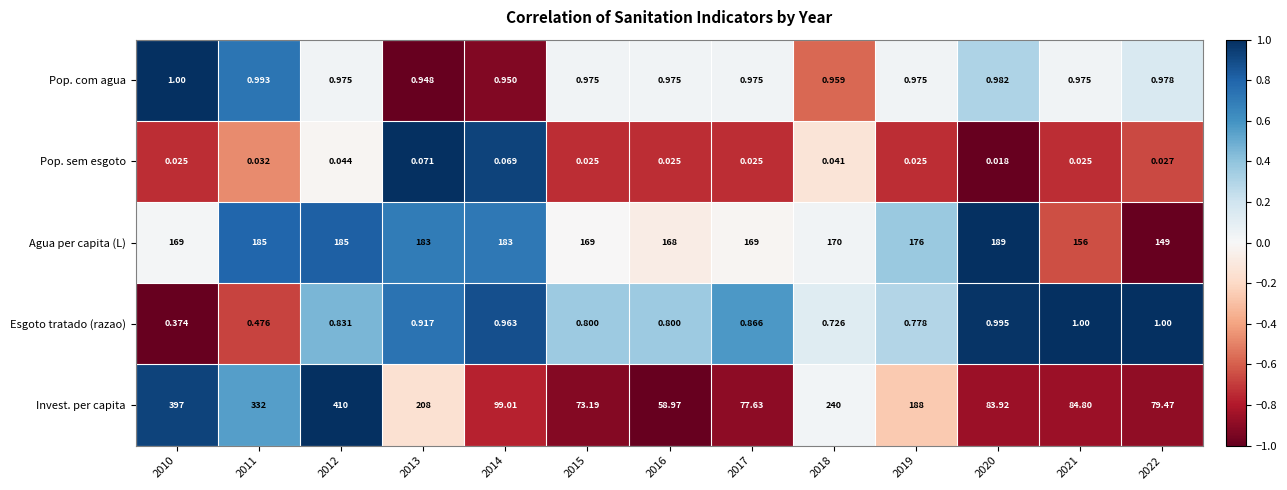

Is the value of Invest. per capita at 2016 greater than the value of Esgoto tratado (razao) at 2016?

Yes